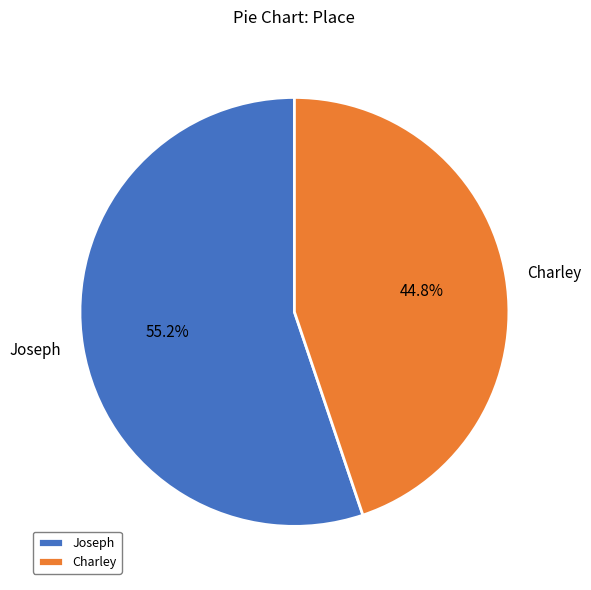

Is the sum of Charley and Joseph greater than half?

Yes